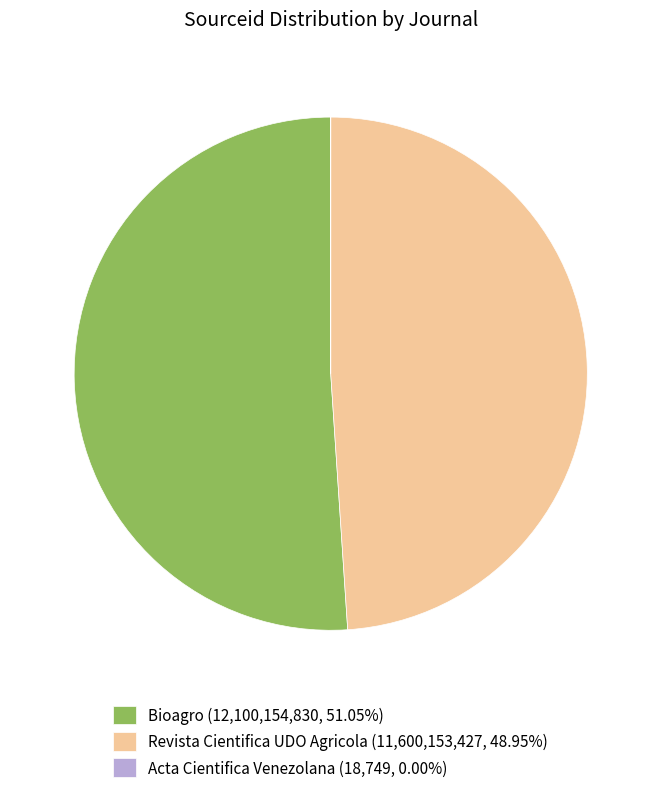

Is the sum of Revista Cientifica UDO Agricola (11,600,153,427, 48.95%) and Bioagro (12,100,154,830, 51.05%) greater than half?

Yes